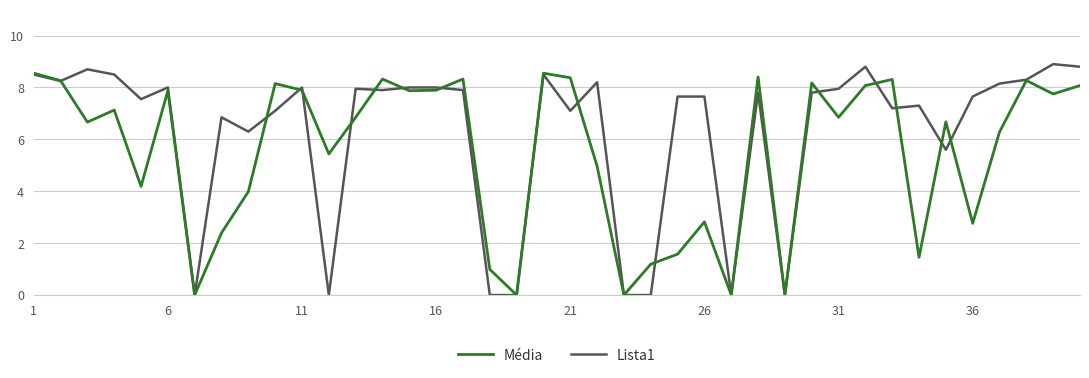

Does the chart have visible grid lines?

Yes